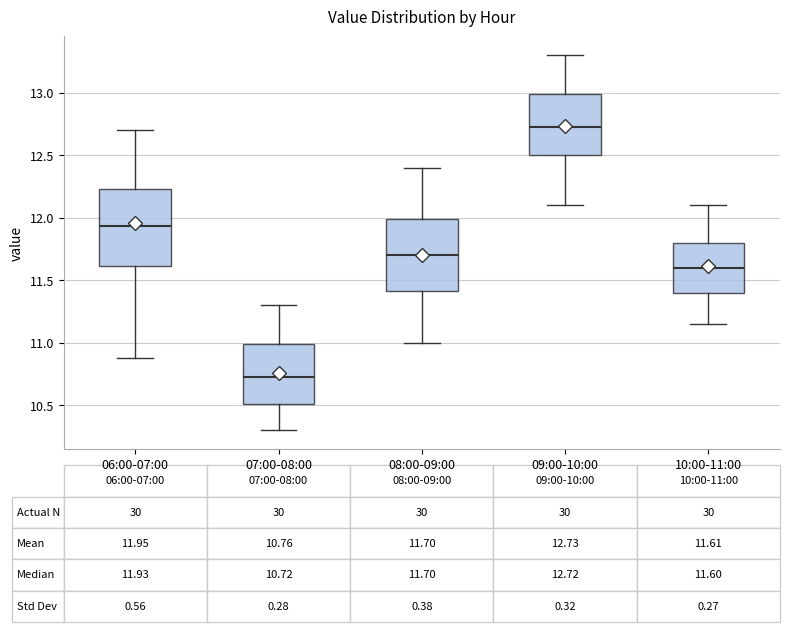

Which box's median line is the lowest?

07:00-08:00